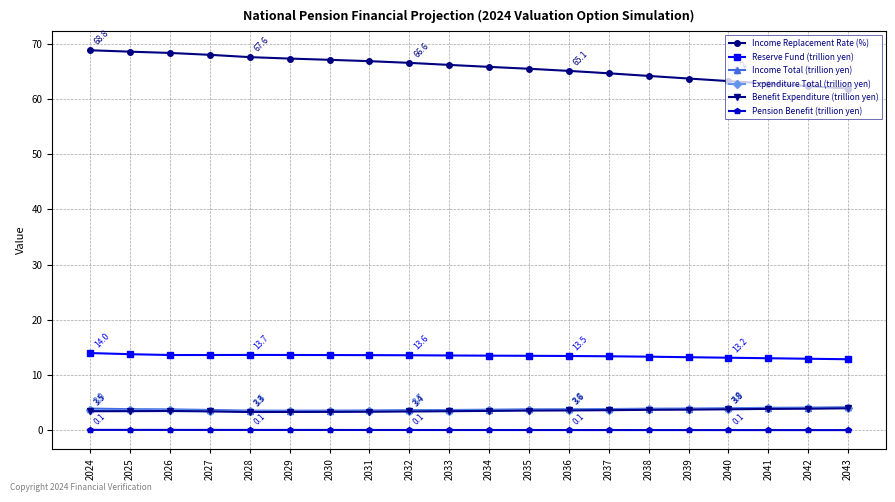

How many lines are shown in the chart?

6